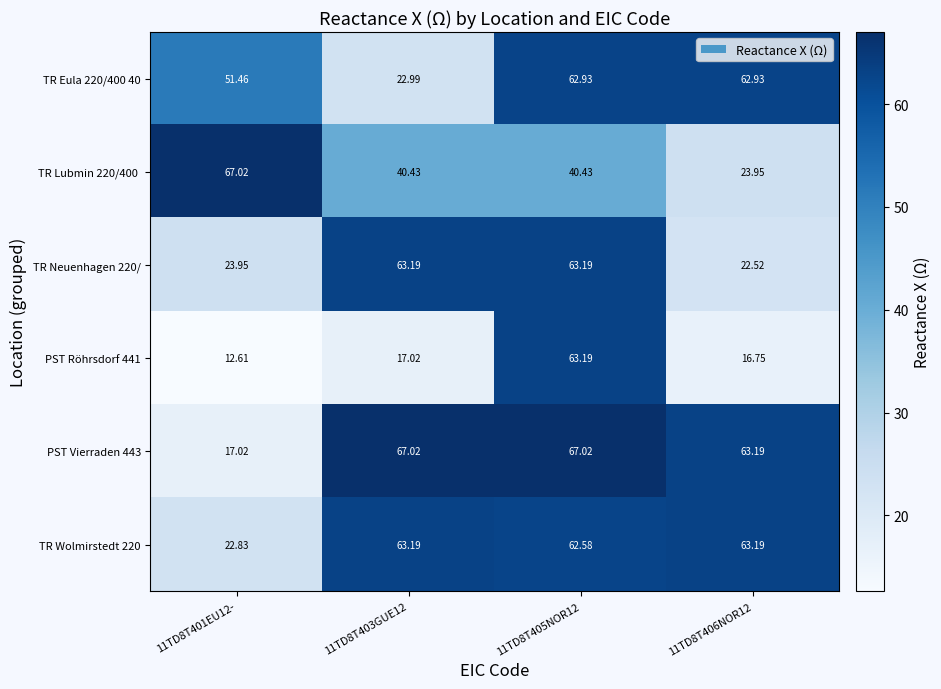

How many values in the PST Röhrsdorf 441 series exceed 17?

2